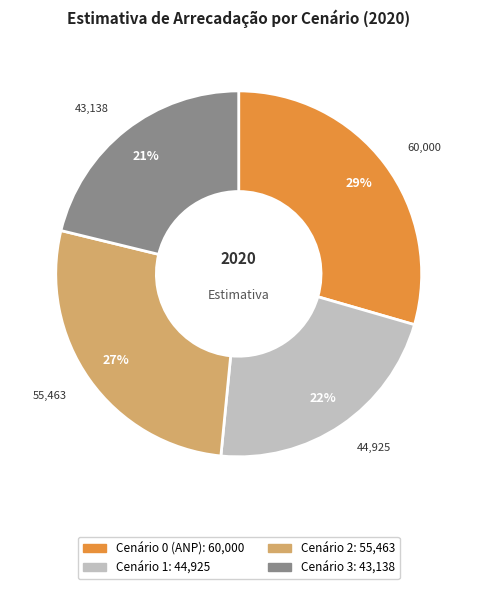

Count the number of slices in the pie.

4